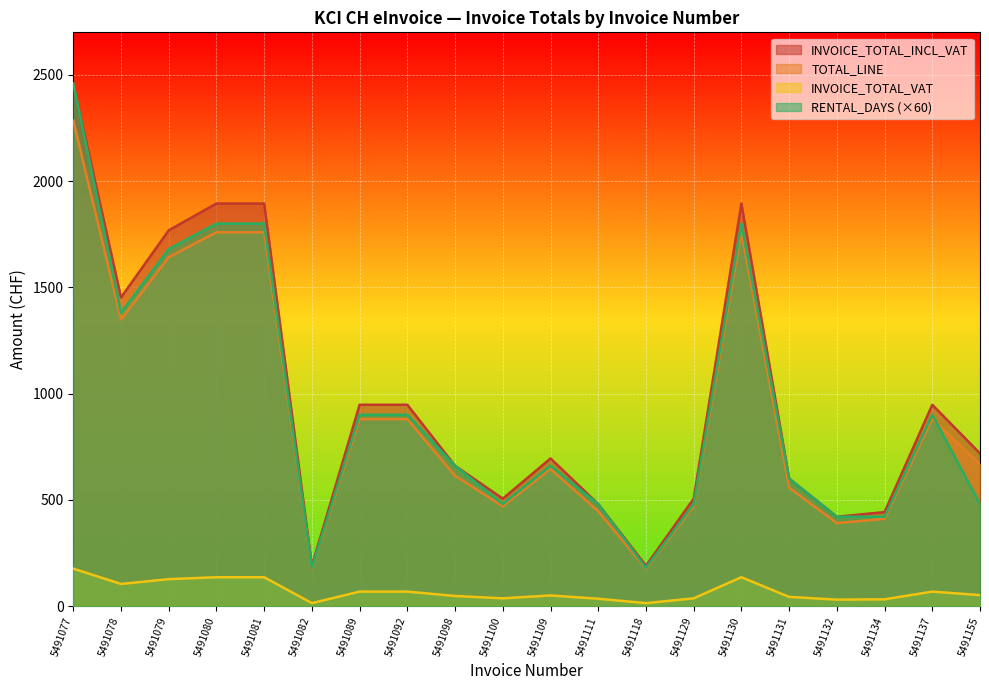

Is it true that INVOICE_TOTAL_VAT equals 55.7 at 5491134?

False